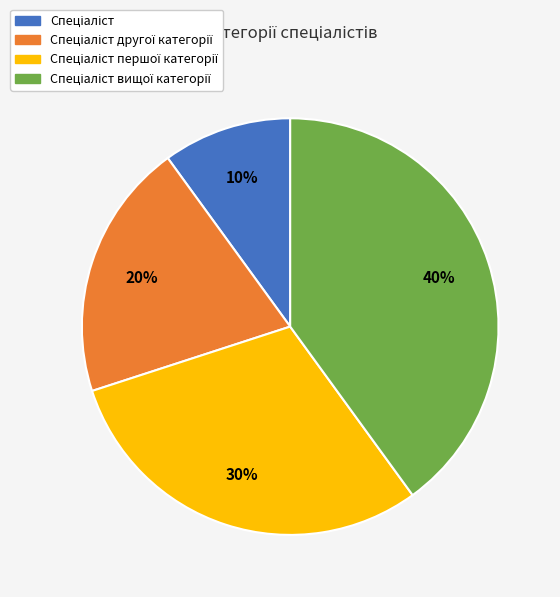

Count the number of slices in the pie.

4